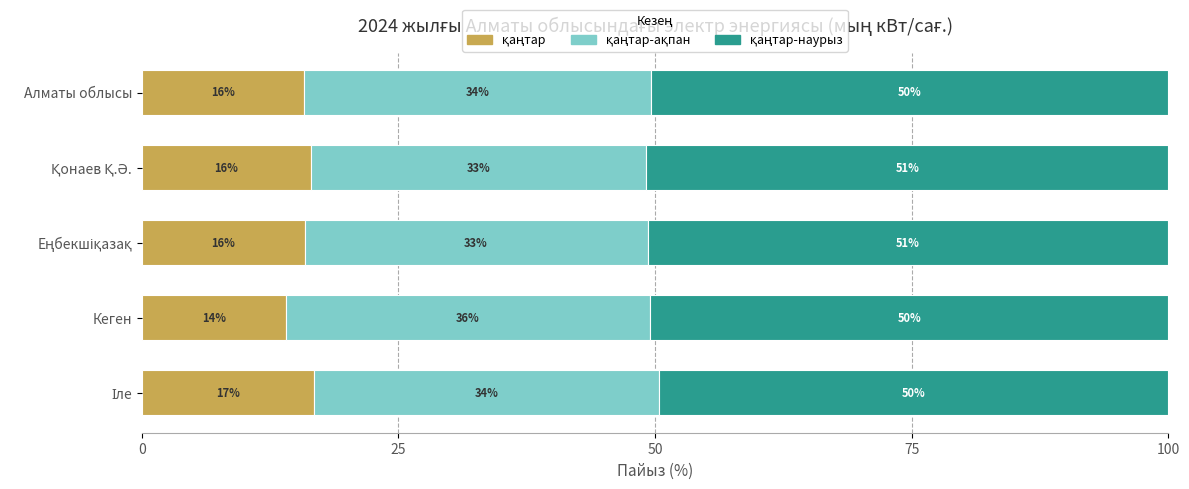

What is the difference between the maximum and second lowest values in the қаңтар-наурыз series?

0.4